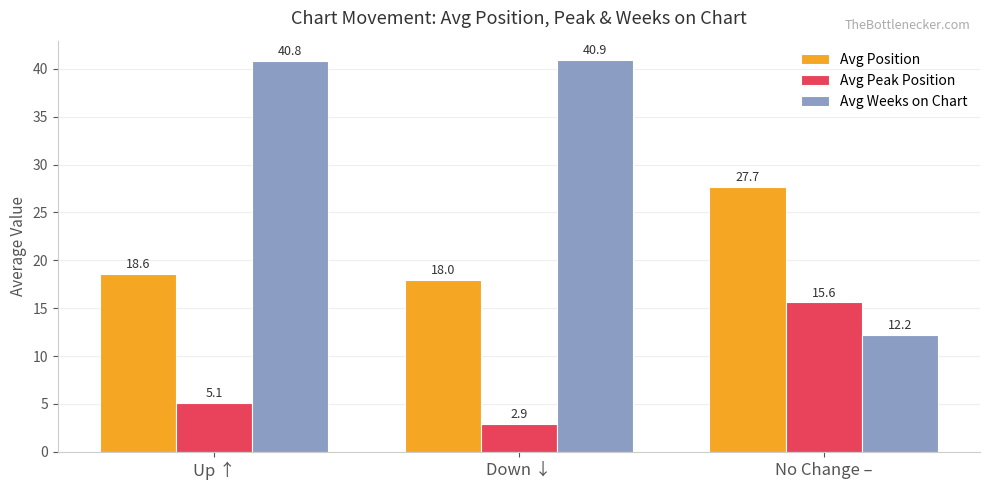

Reading right to left, what are all the values shown in this chart?

Avg Position: No Change –=27.7	Down ↓=18.0	Up ↑=18.6
Avg Peak Position: No Change –=15.6	Down ↓=2.9	Up ↑=5.1
Avg Weeks on Chart: No Change –=12.2	Down ↓=40.9	Up ↑=40.8